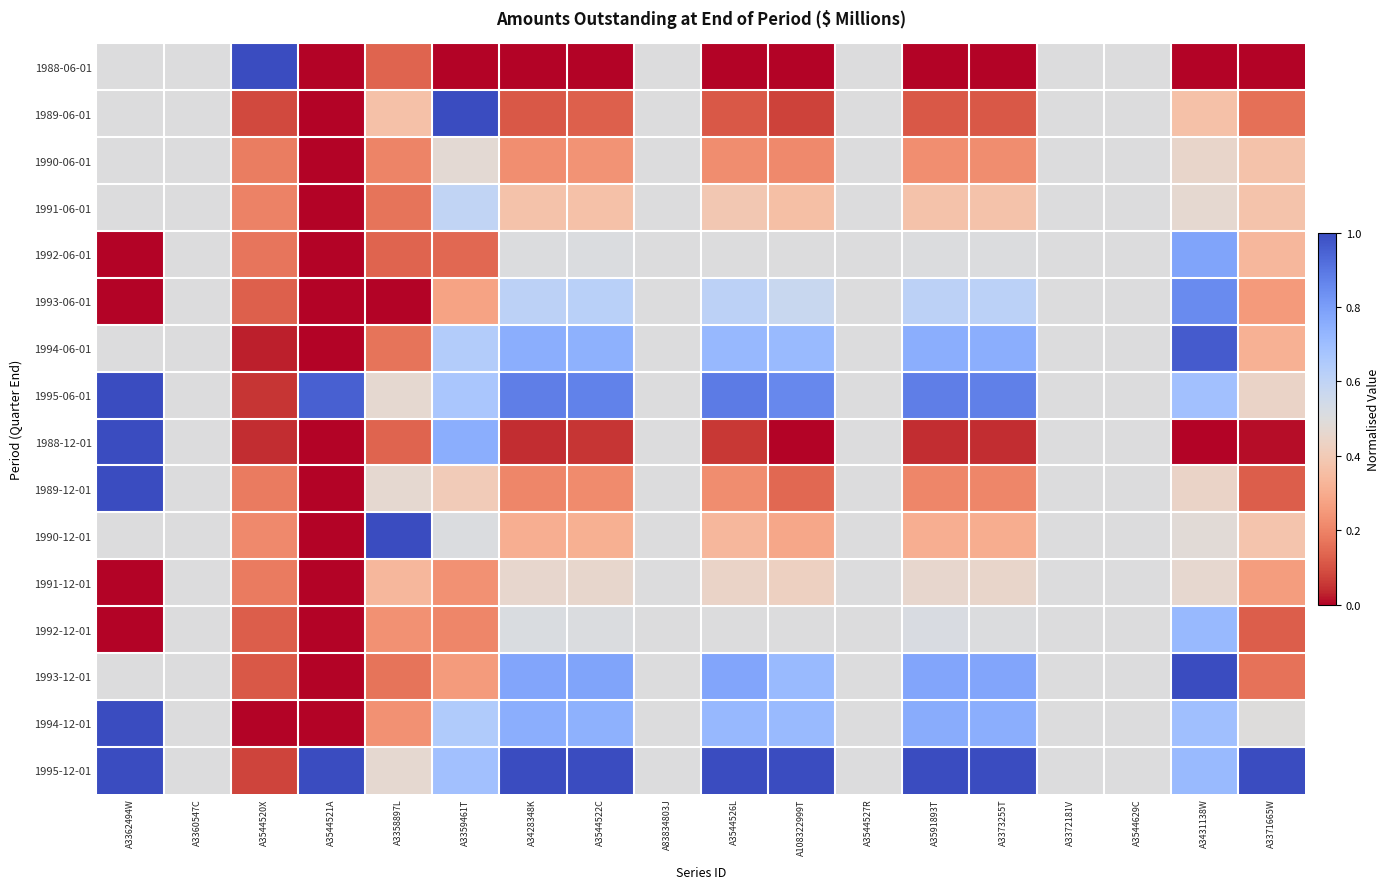

Which category has the lowest value across all series?

A3544521A